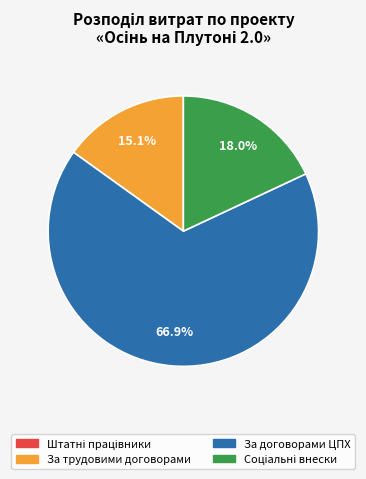

How many segments does this pie chart have?

3